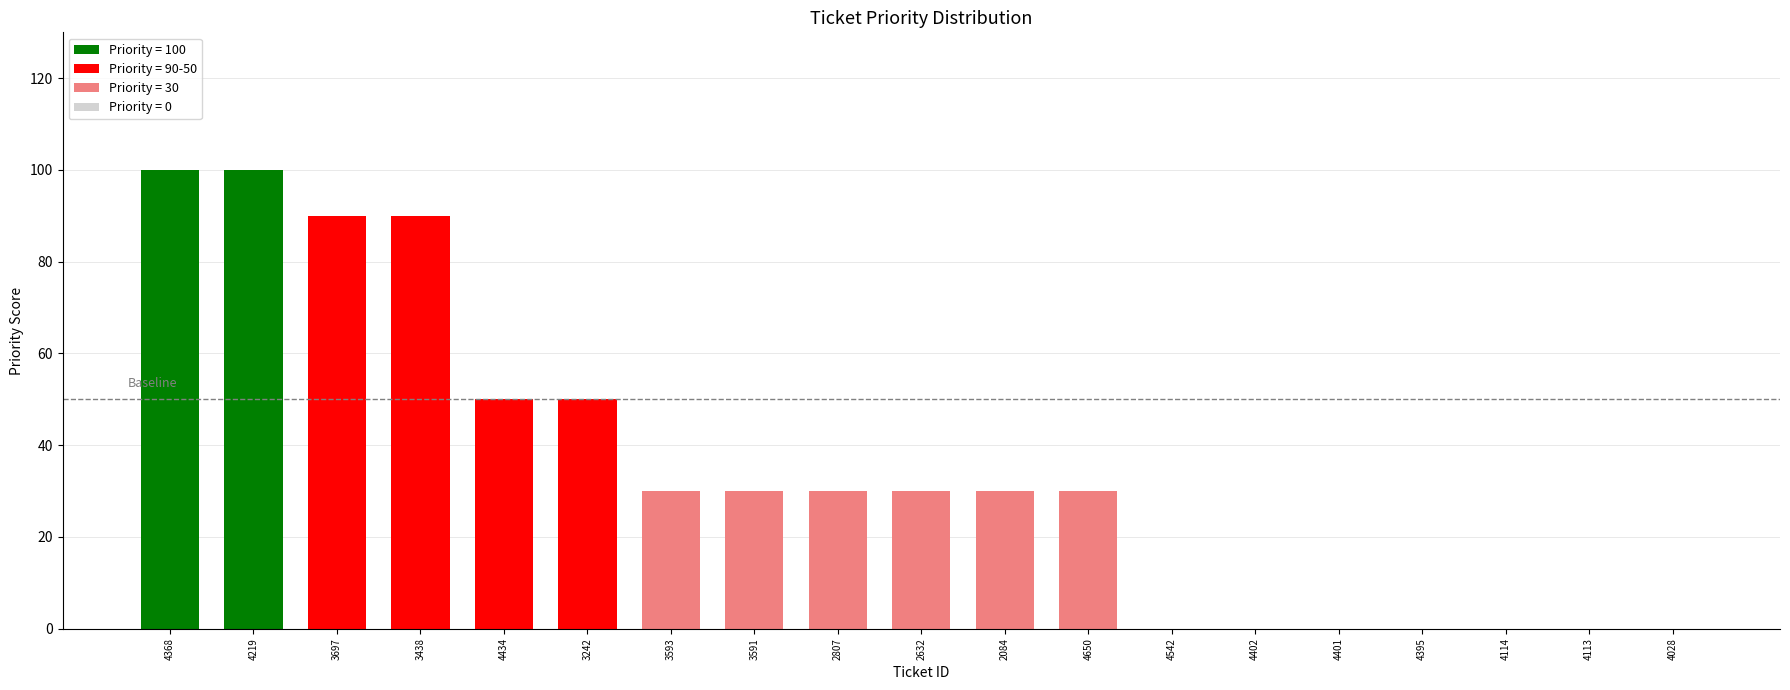

Is it true that the value at 4219 is 176?

False